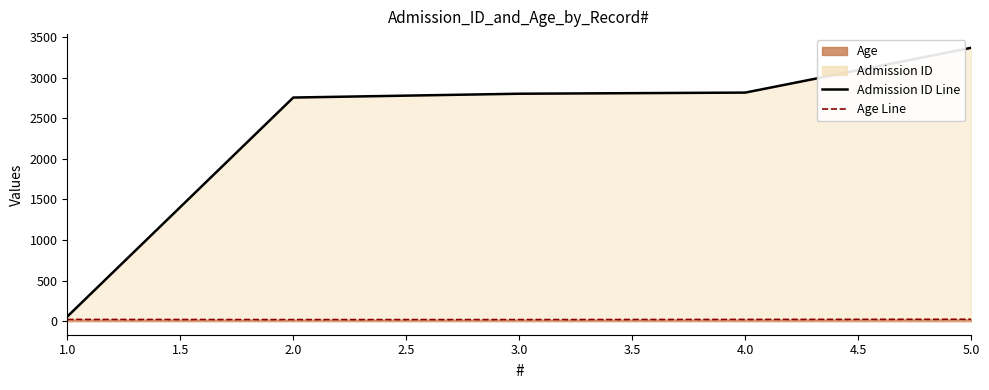

Between 1.0 and 2.0, which is larger?

2.0